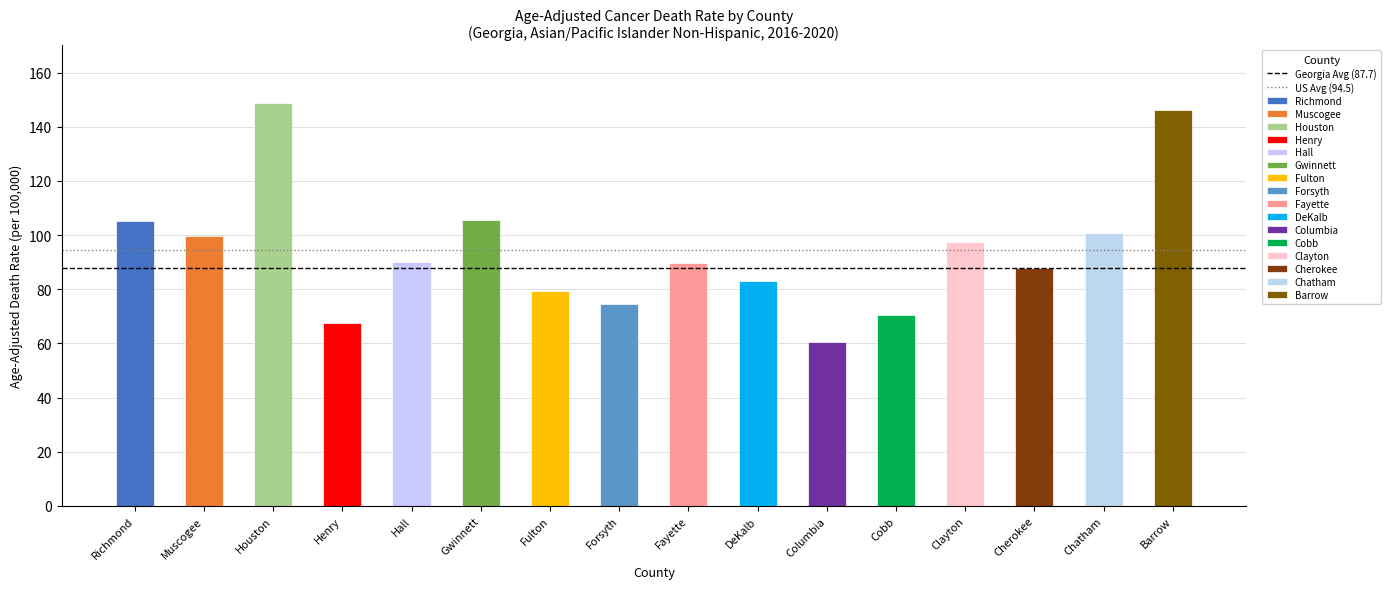

Is it true that Georgia Avg (87.7) equals 27.8 at Muscogee?

False